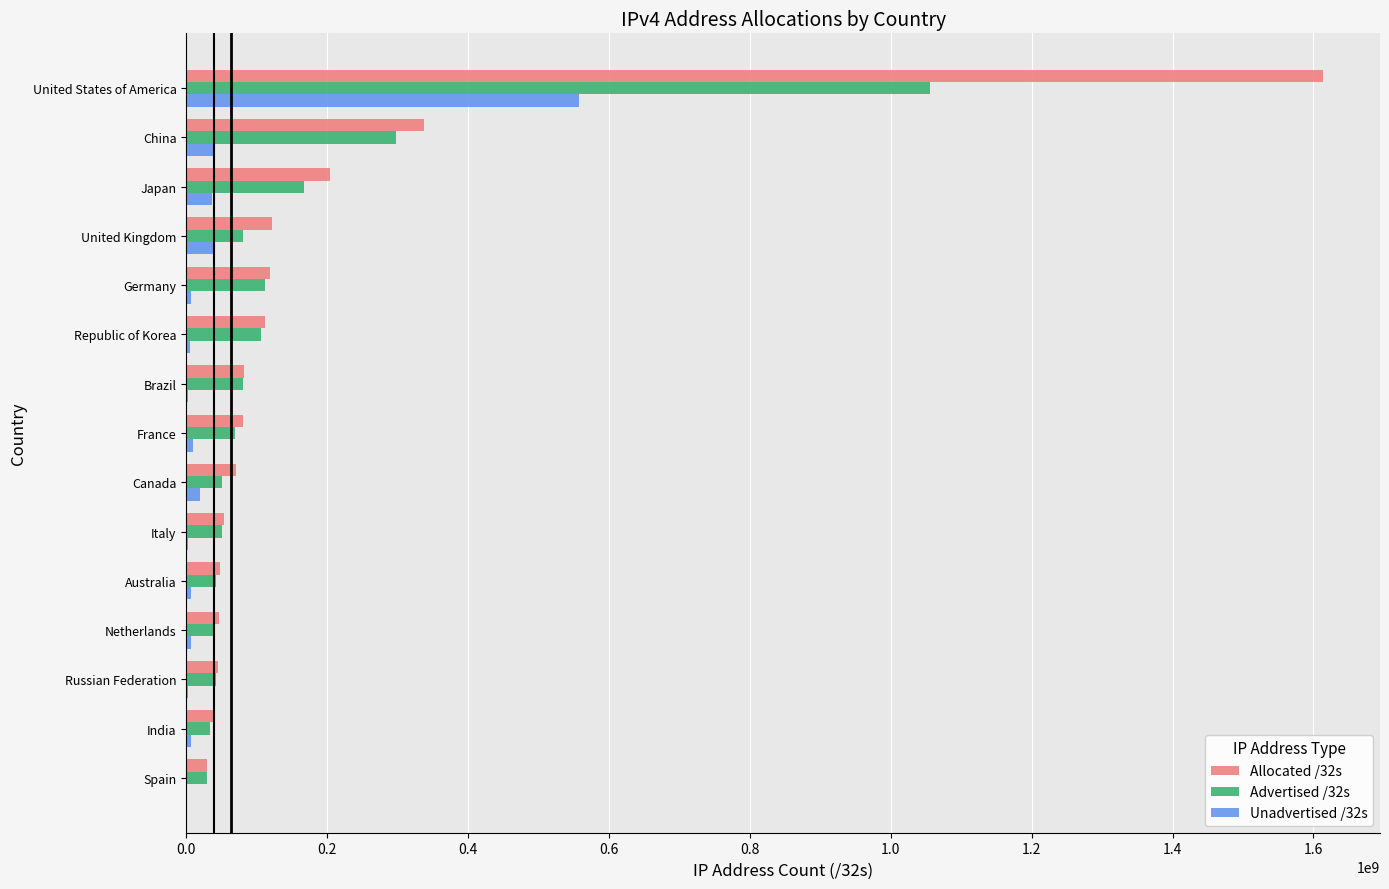

Which series has the largest total across all categories?

Allocated /32s